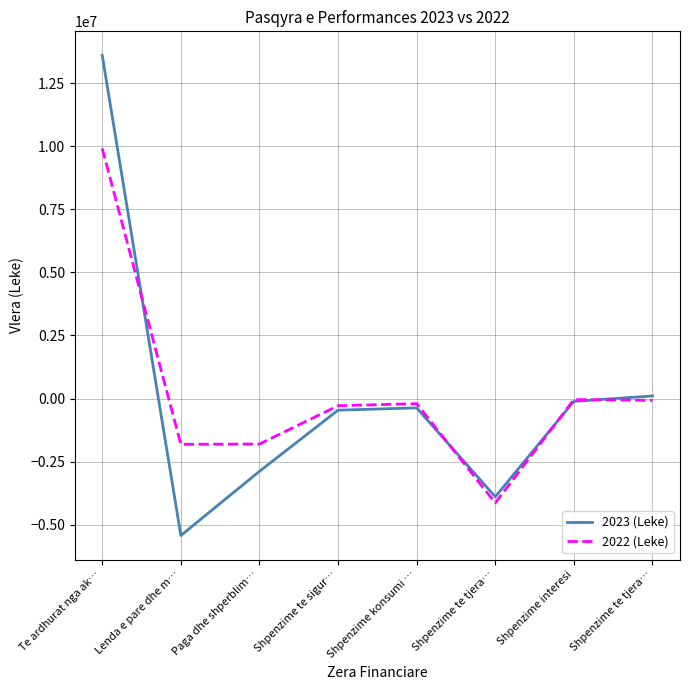

What are all the series names shown in the legend?

2023 (Leke), 2022 (Leke)